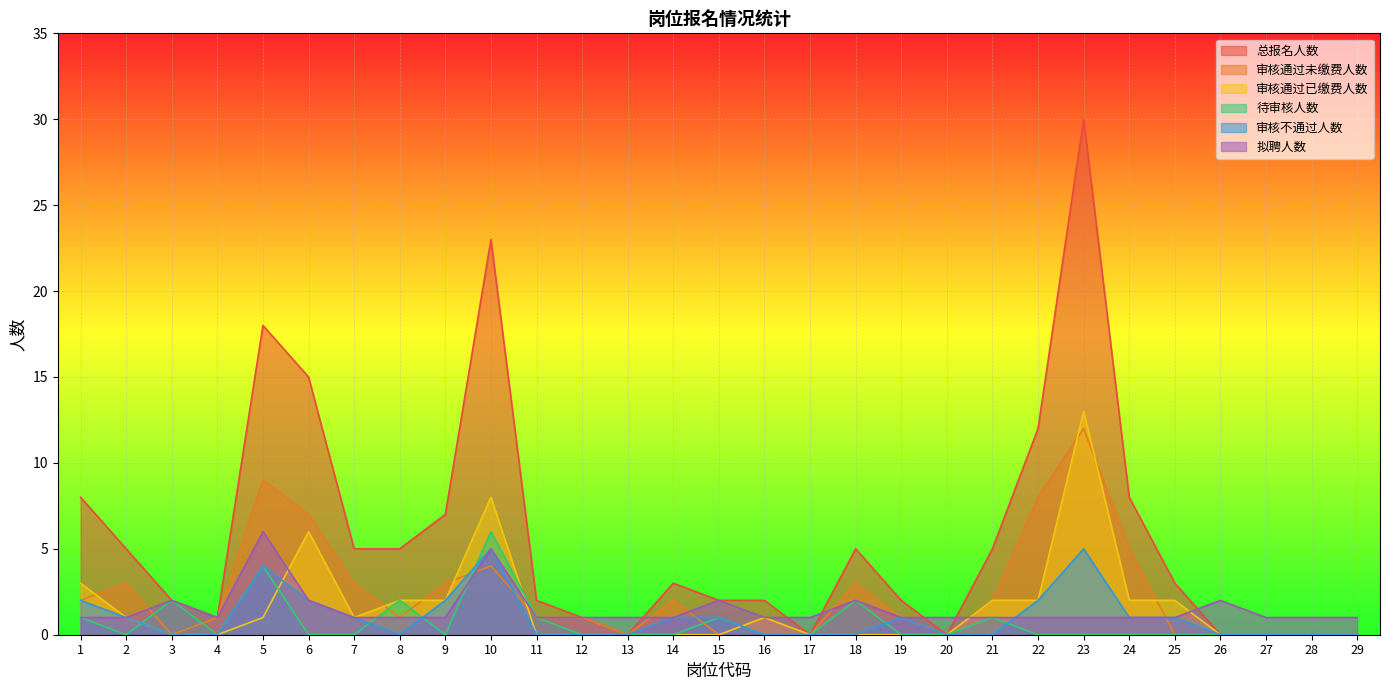

Which label corresponds to the largest value in the chart?

23